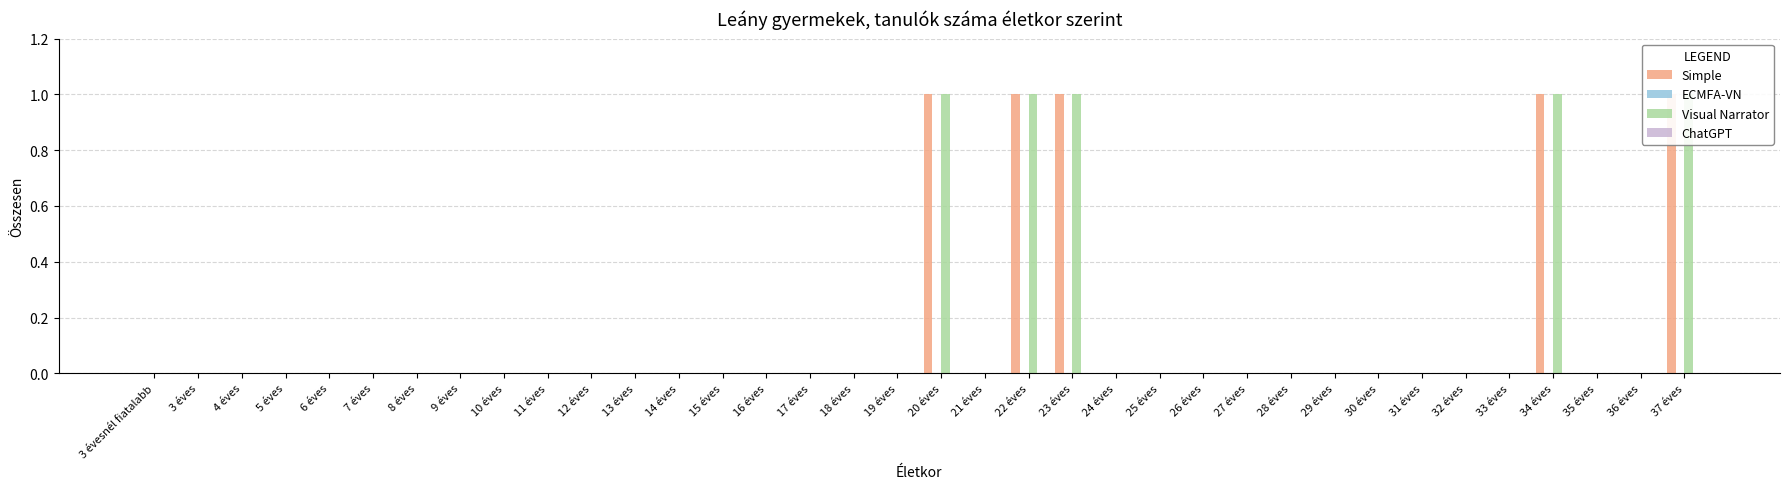

What is the maximum value for Visual Narrator?

1